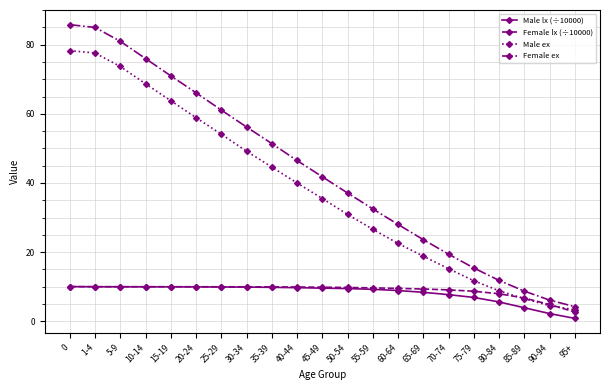

Which series has the widest spread of values?

Female ex